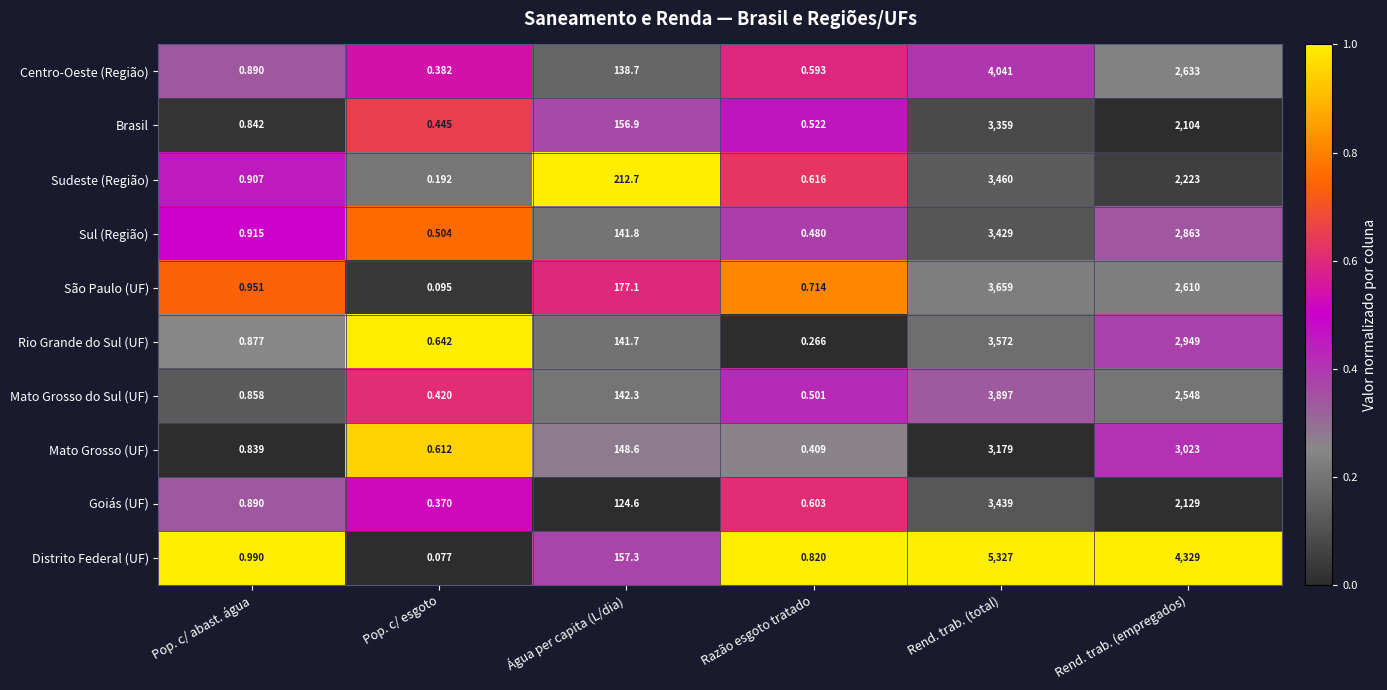

Which series changed the most between Pop. c/ esgoto and Rend. trab. (total)?

Distrito Federal (UF)